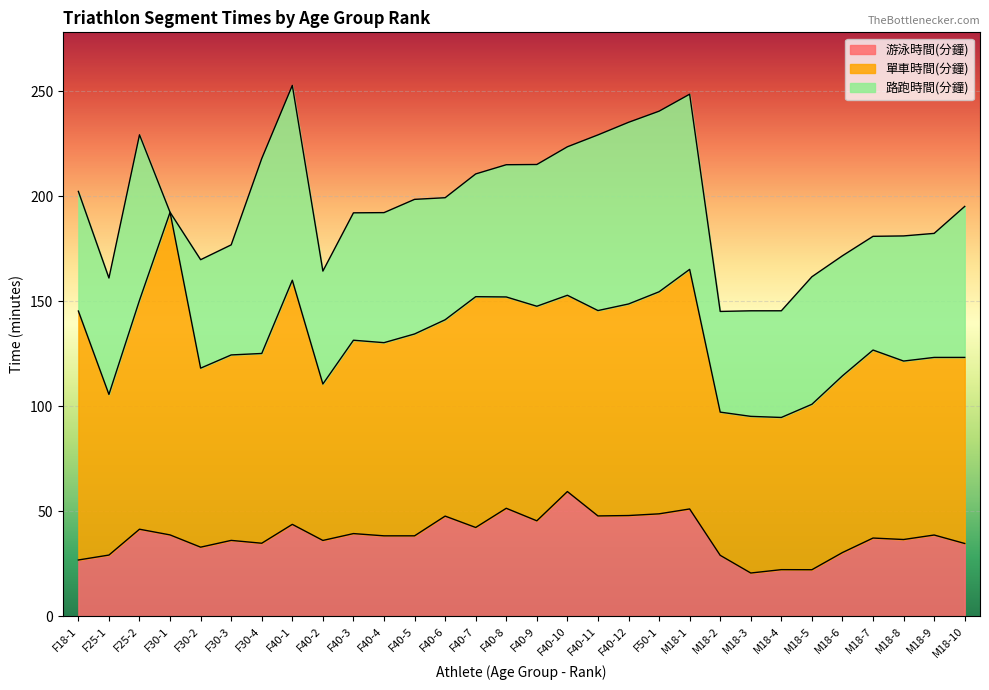

Where is the first local minimum for 單車時間(分鐘)?

F25-1